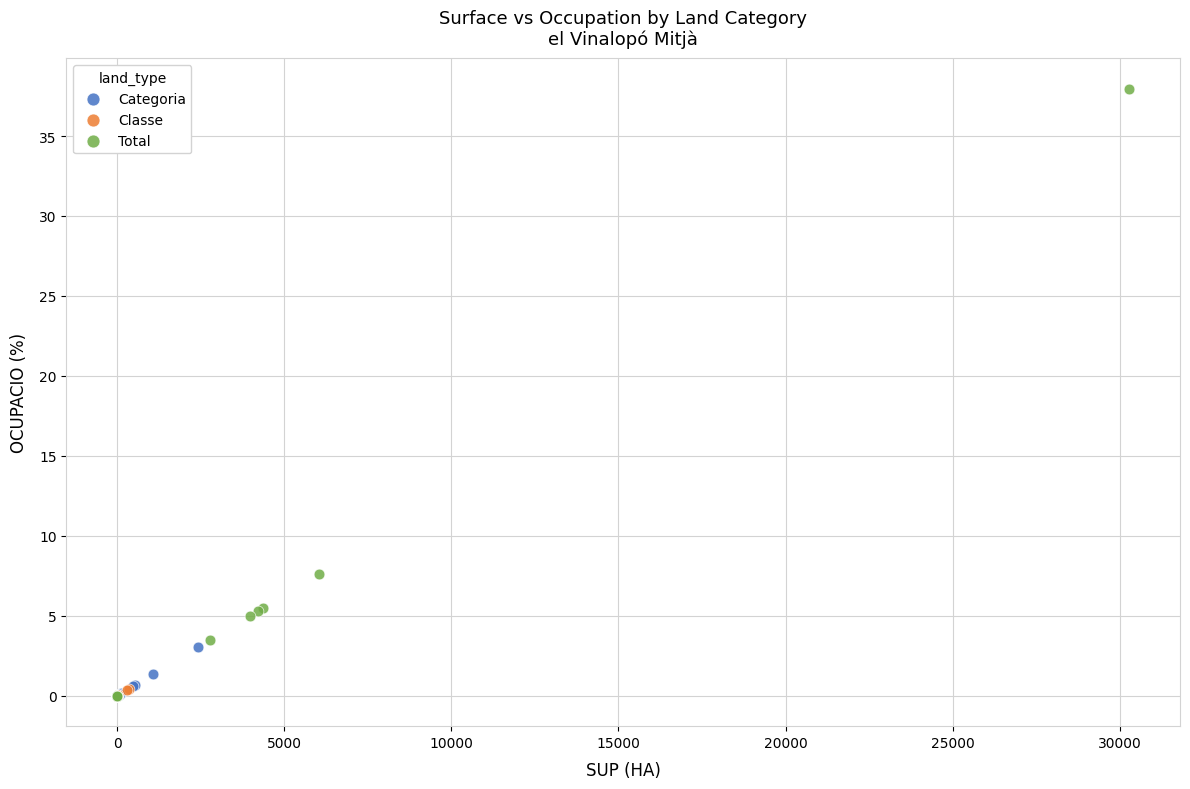

Which series has the widest spread of Y values?

Total